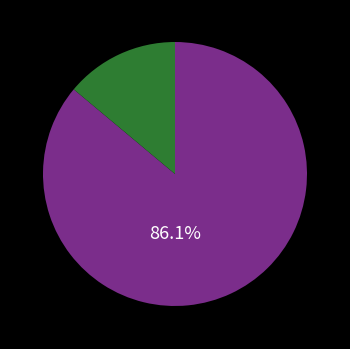

Is there a majority slice in this chart?

Yes